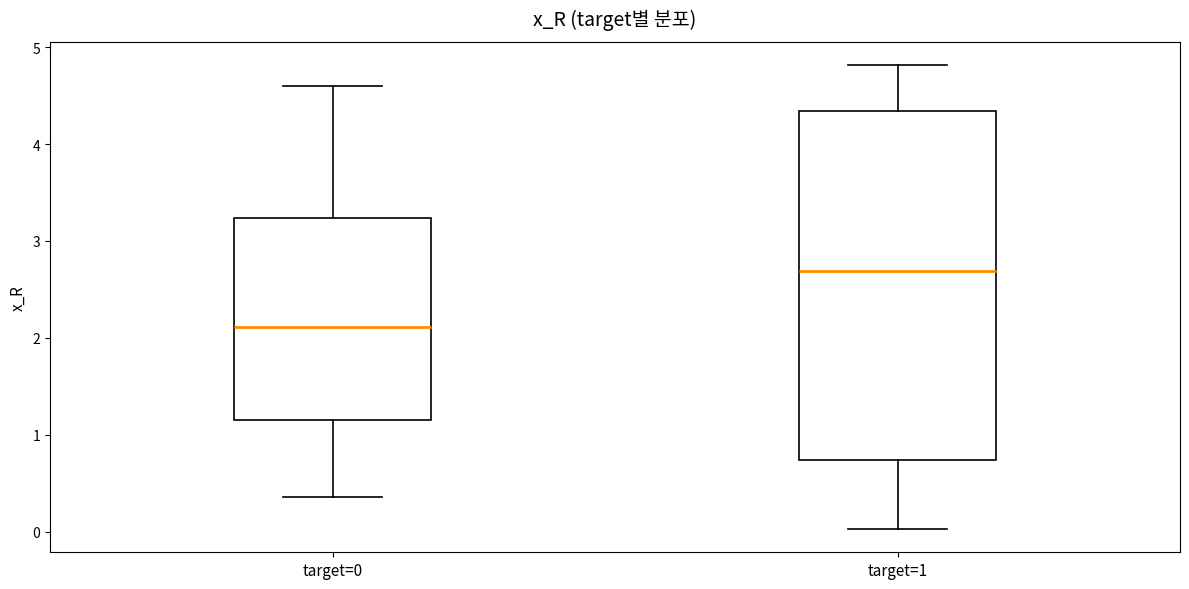

Reading left to right, transcribe this box plot: for each box, give where its median line is, the range the box spans, and where its two whiskers end, as read against the y-axis. The values are not printed on the chart, so give them approximately, as read against the axis.

target=0: median 2.1, box 1.1 to 3.2, whiskers 0.4 to 4.6
target=1: median 2.7, box 0.7 to 4.3, whiskers 0.0 to 4.8